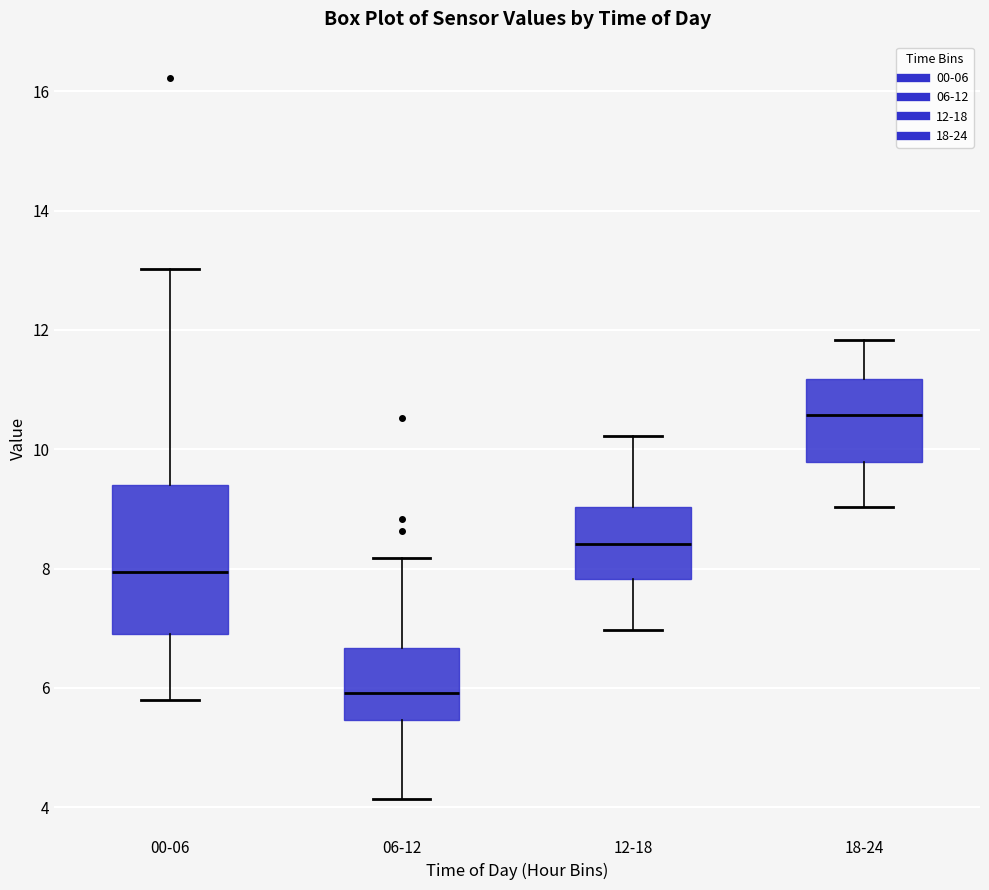

Reading left to right, transcribe this box plot: for each box, give where its median line is, the range the box spans, and where its two whiskers end, as read against the y-axis. The values are not printed on the chart, so give them approximately, as read against the axis.

00-06: median 8.0, box 7.0 to 9.4, whiskers 5.8 to 13.0
06-12: median 6.0, box 5.4 to 6.6, whiskers 4.2 to 8.2
12-18: median 8.4, box 7.8 to 9.0, whiskers 7.0 to 10.2
18-24: median 10.6, box 9.8 to 11.2, whiskers 9.0 to 11.8